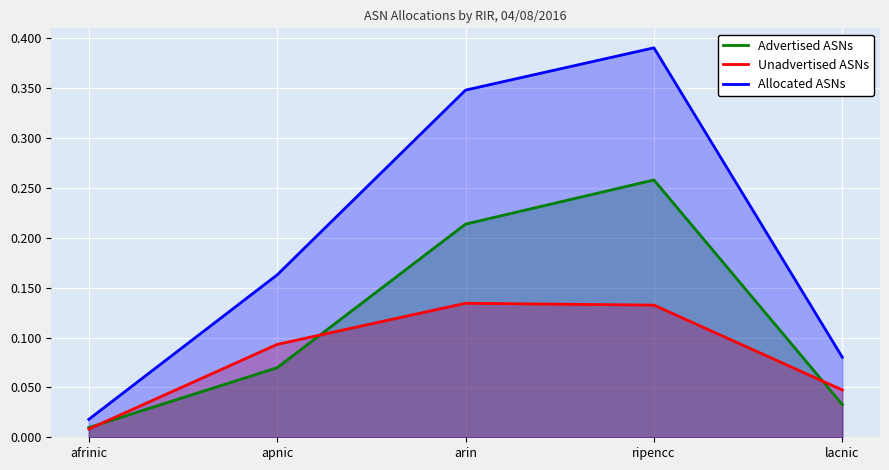

Which series has the largest total across all categories?

Allocated ASNs